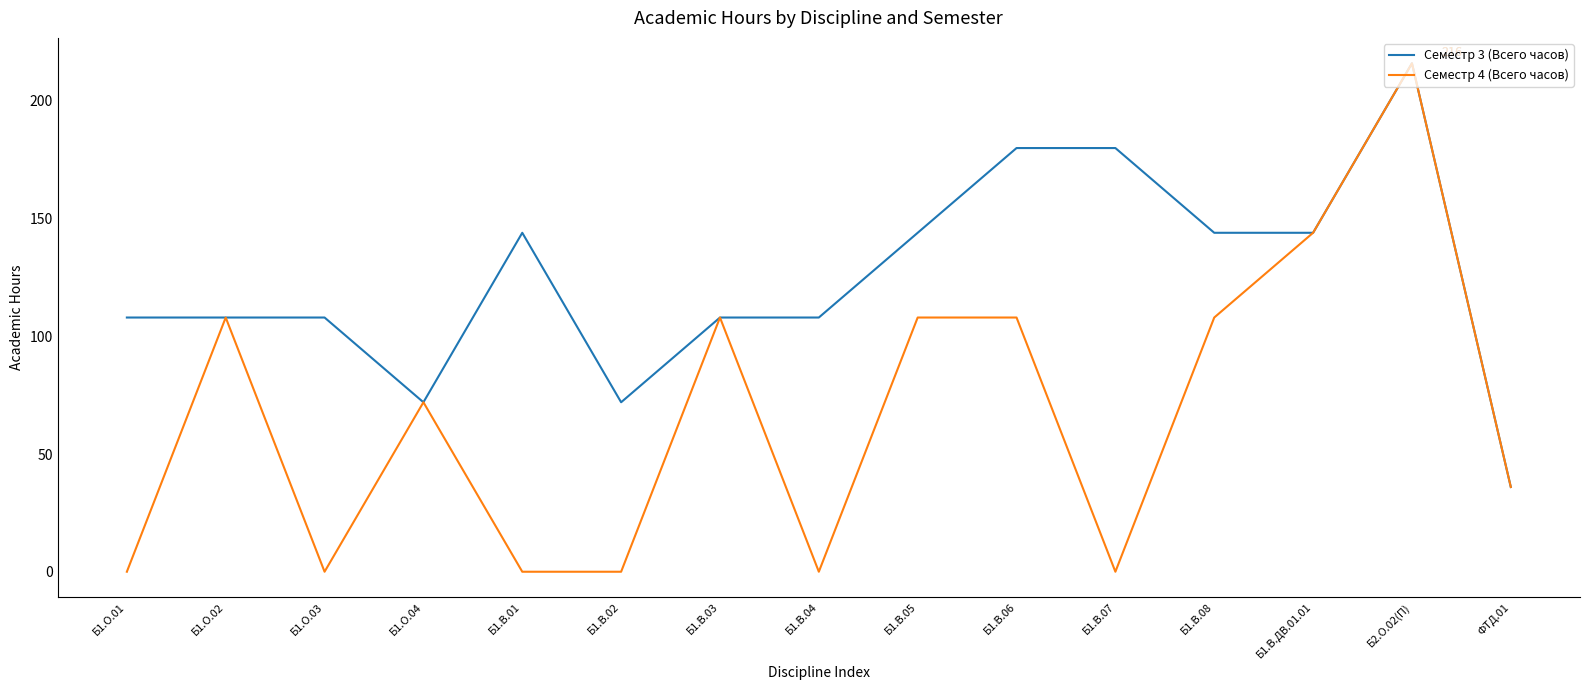

How many series are shown in this chart?

2